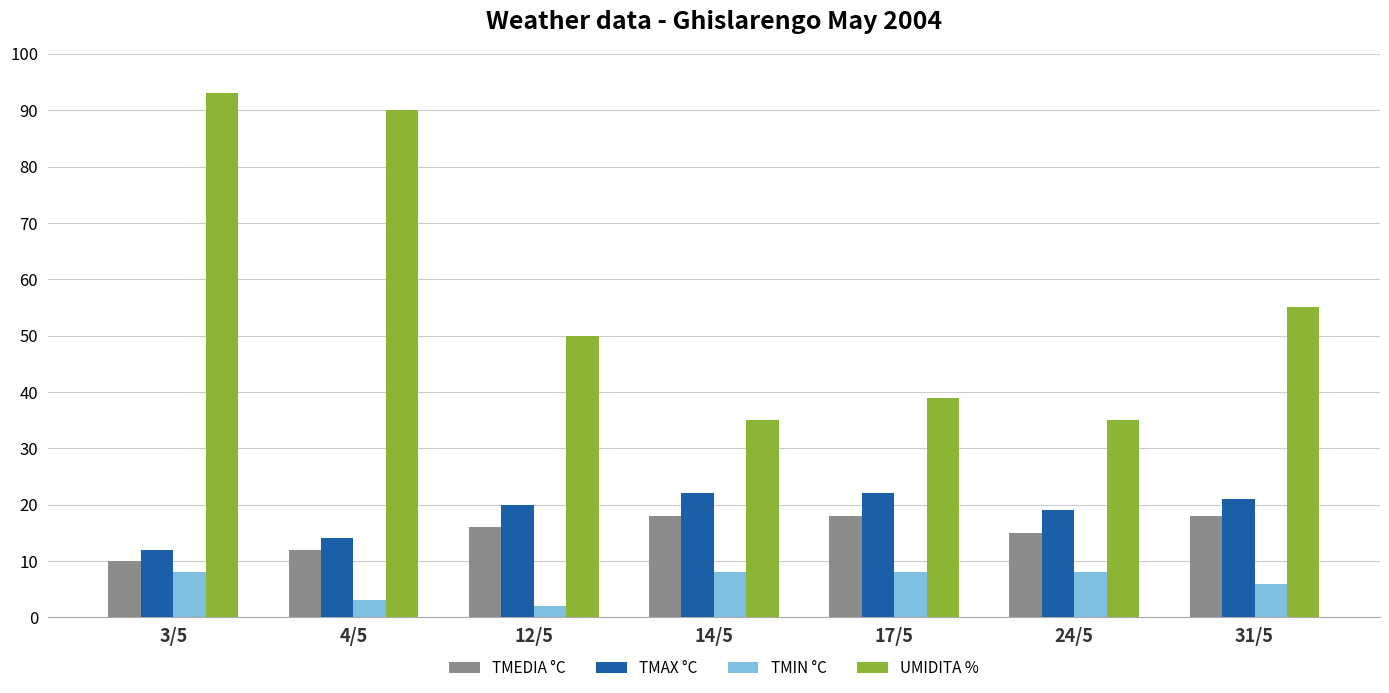

What are all the series names shown in the legend?

TMEDIA °C, TMAX °C, TMIN °C, UMIDITA %